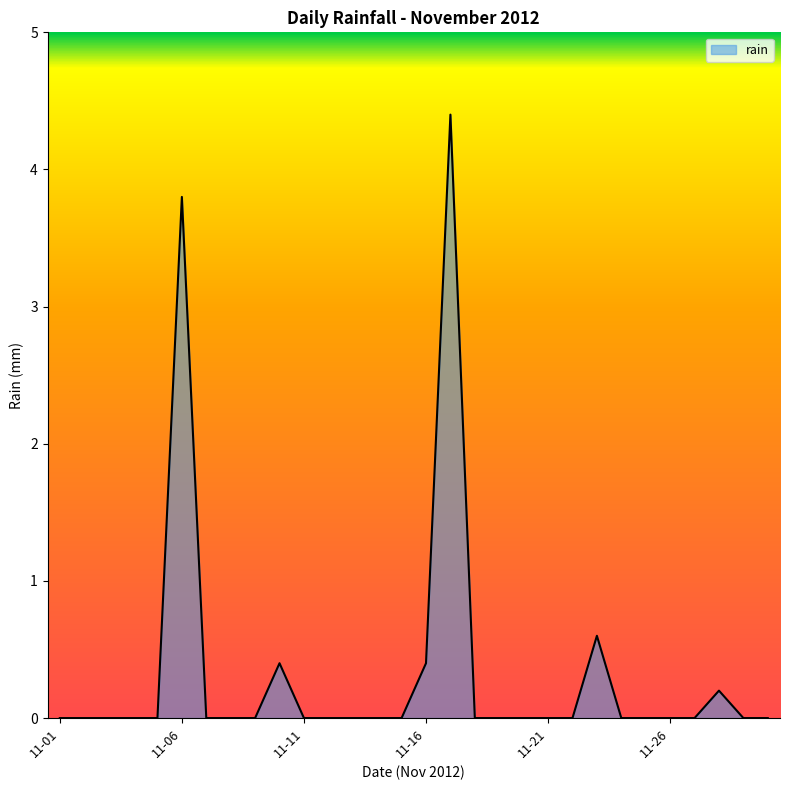

What is the difference between the maximum and minimum values?

4.4